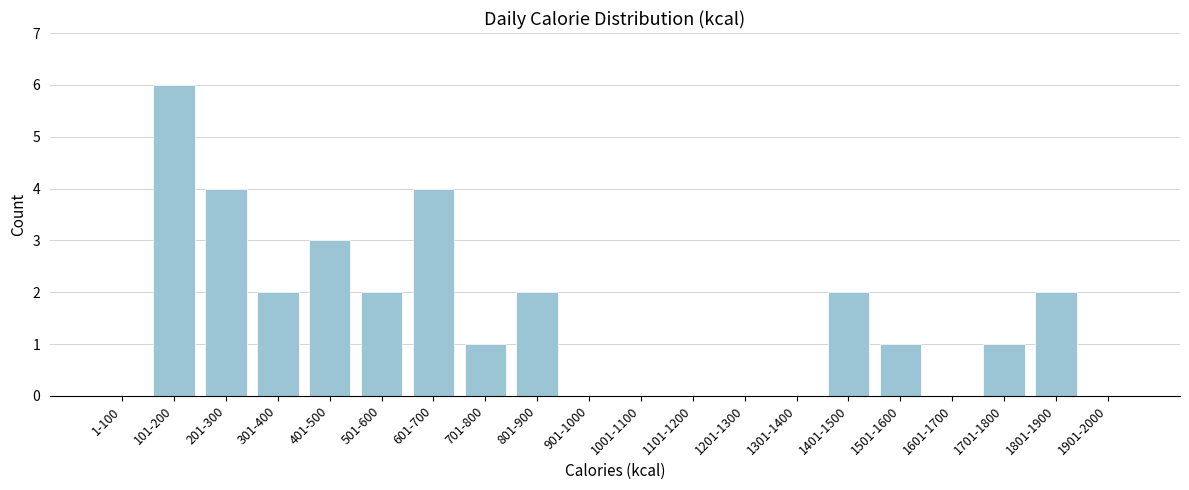

Reading left to right, extract all data points from this chart.

1-100=0	101-200=6	201-300=4	301-400=2	401-500=3	501-600=2	601-700=4	701-800=1	801-900=2	901-1000=0	1001-1100=0	1101-1200=0	1201-1300=0	1301-1400=0	1401-1500=2	1501-1600=1	1601-1700=0	1701-1800=1	1801-1900=2	1901-2000=0